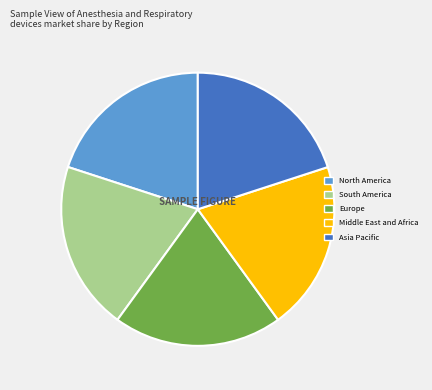

What is the ratio of the value at Asia Pacific to the value at North America?

1.0